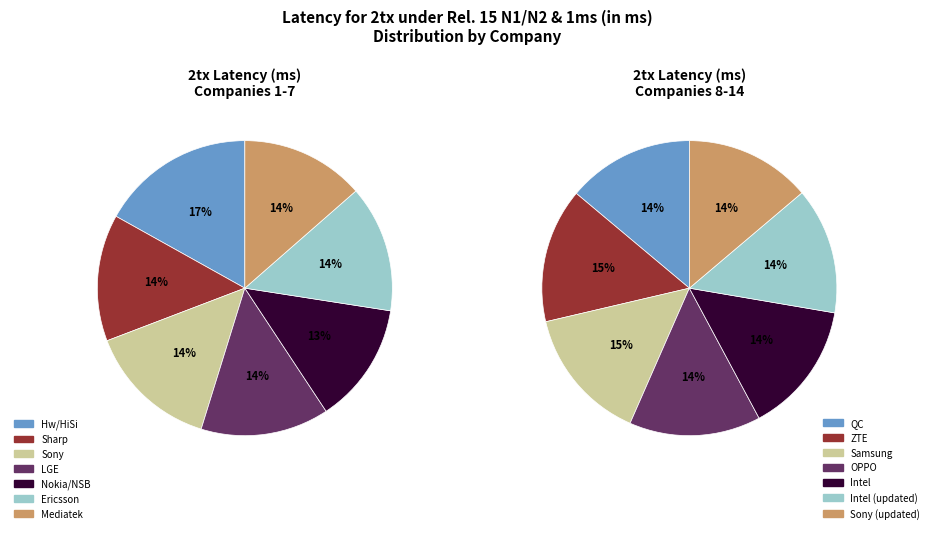

Is the sum of Samsung and Ericsson greater than half?

No